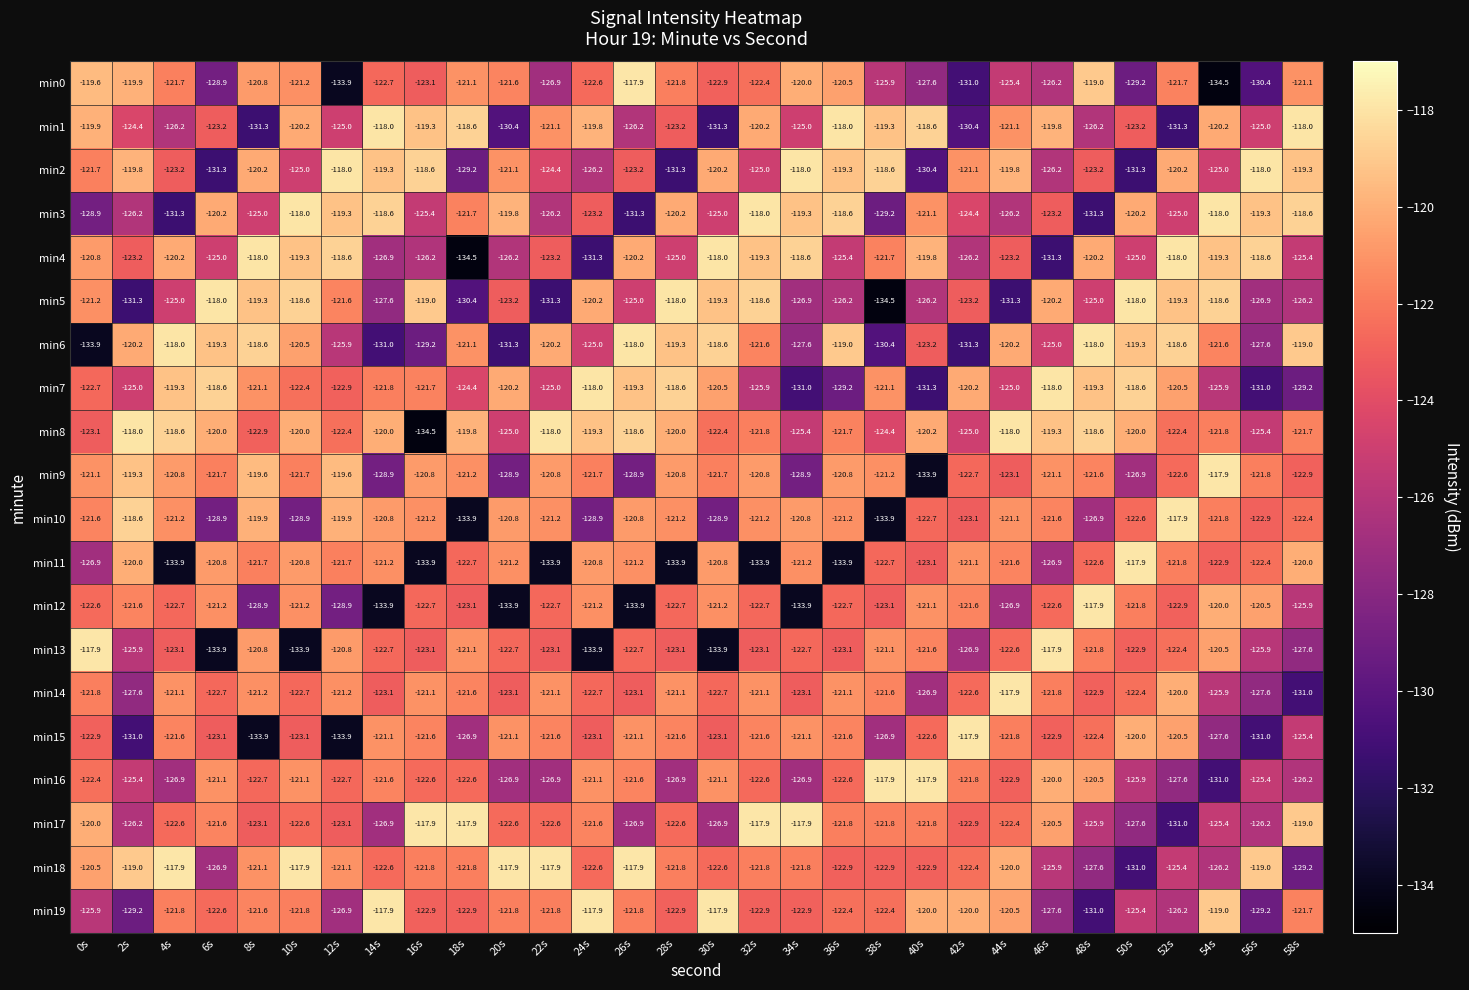

Rank the series at 36s from lowest to highest value.

min11, min7, min5, min4, min13, min18, min12, min16, min19, min17, min8, min15, min10, min14, min9, min0, min2, min6, min3, min1